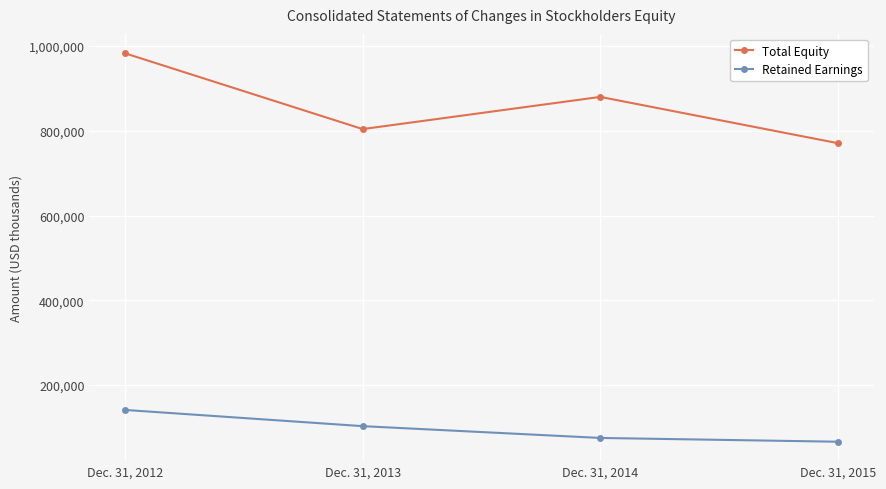

Which series has the widest spread of values?

Total Equity